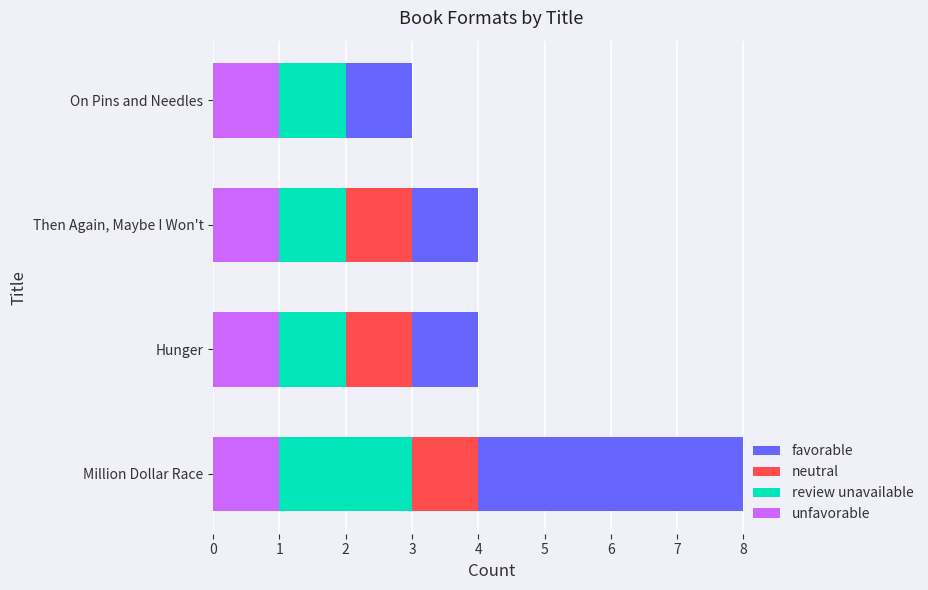

At which category is the sum across all series the highest?

Million Dollar Race